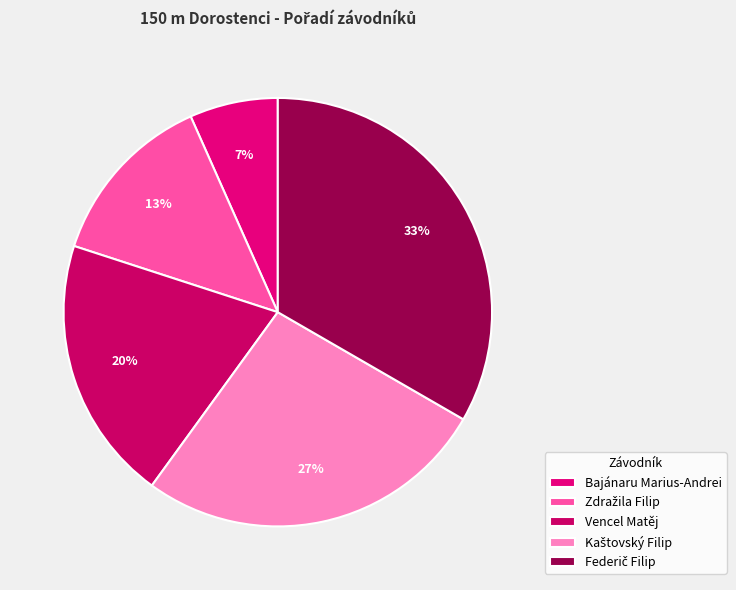

To the nearest percent, what is the combined percentage of Federič Filip and Kaštovský Filip?

60%